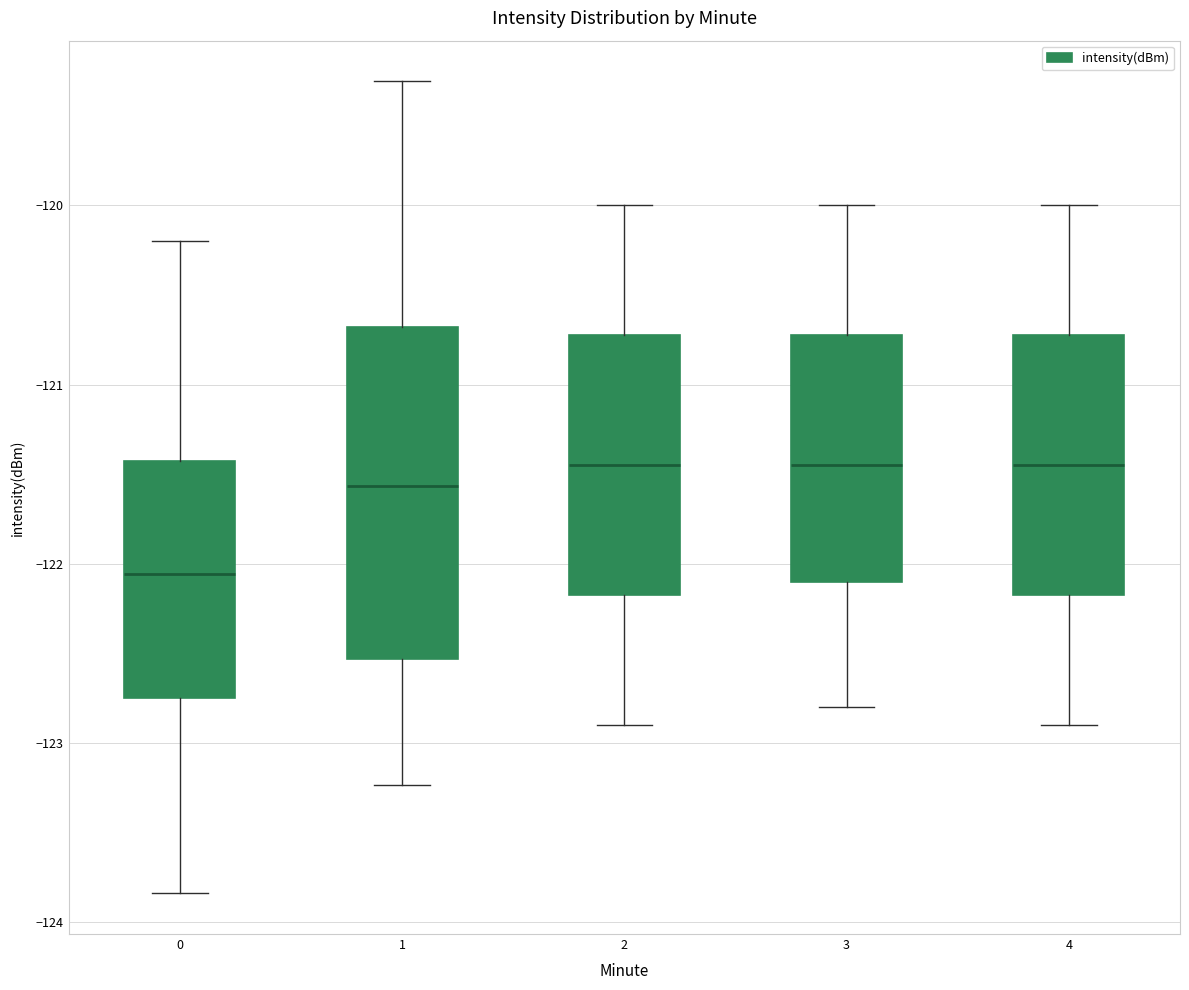

Comparing the boxes themselves (not the whiskers), which one is the tallest?

1